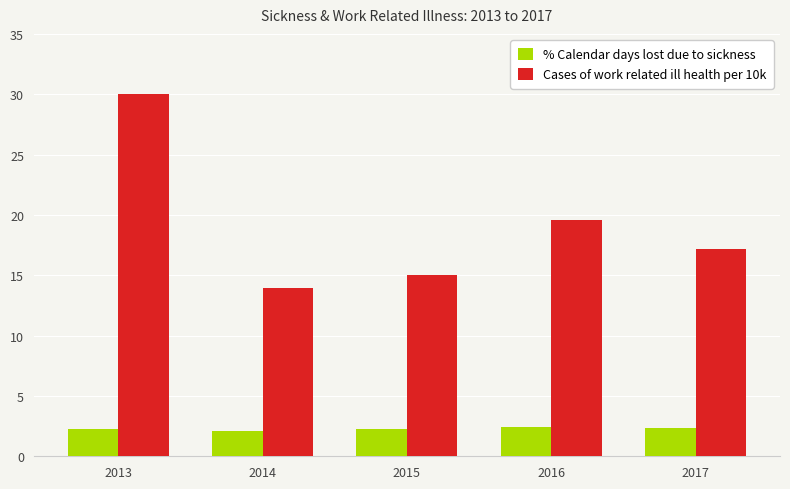

What is the sum of all Cases of work related ill health per 10k values?

95.8